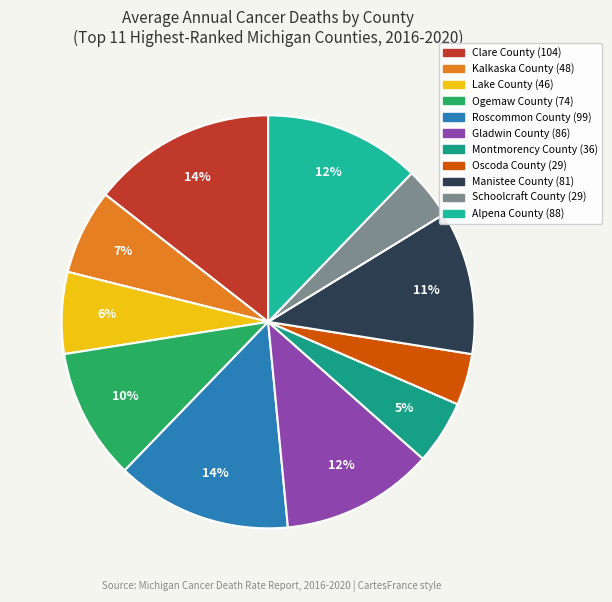

How many segments does this pie chart have?

11